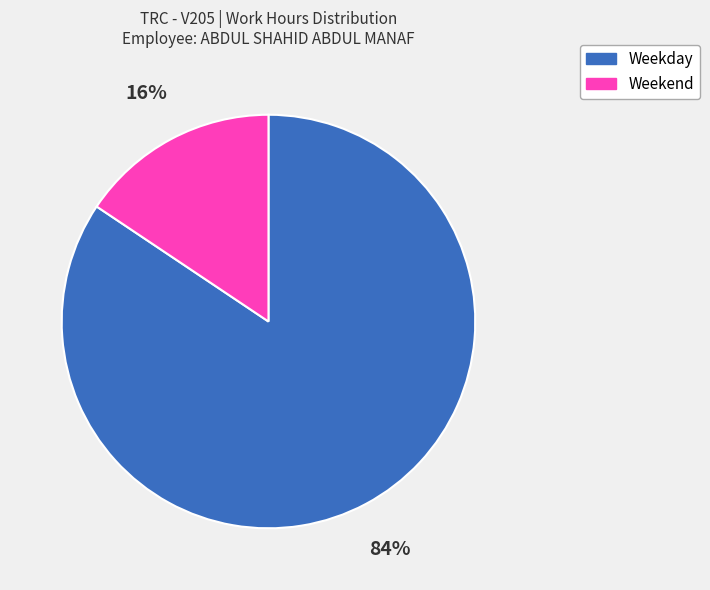

To the nearest percent, what is the average slice percentage?

50%